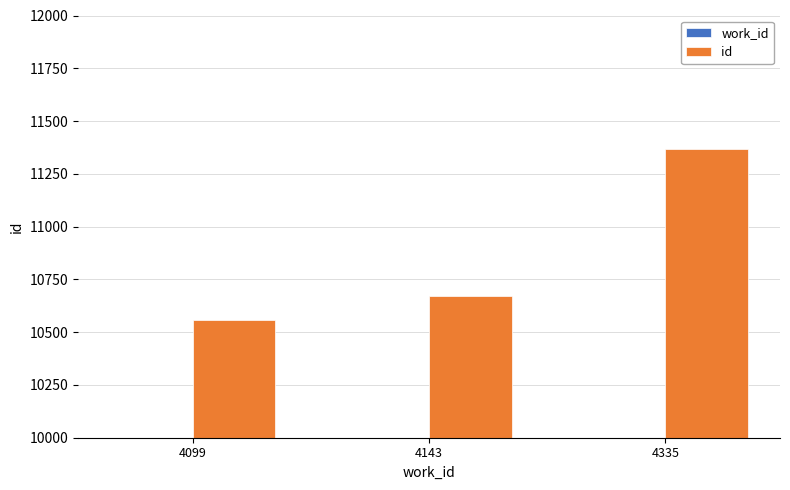

Which series has the largest total across all categories?

id